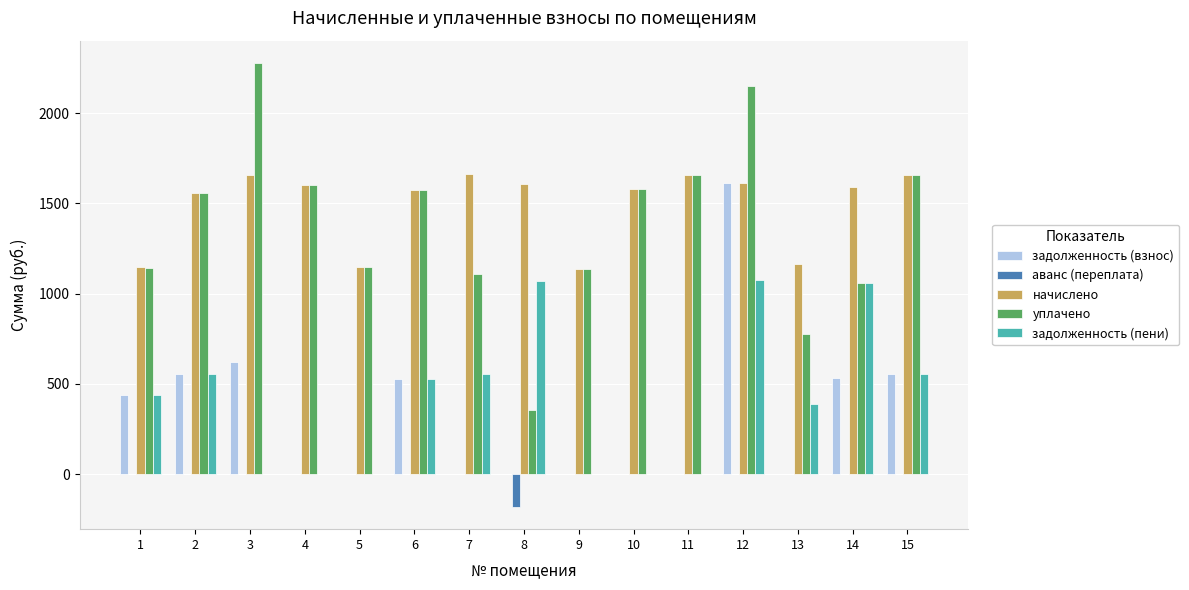

What is the highest value of the задолженность (взнос) series?

1611.2